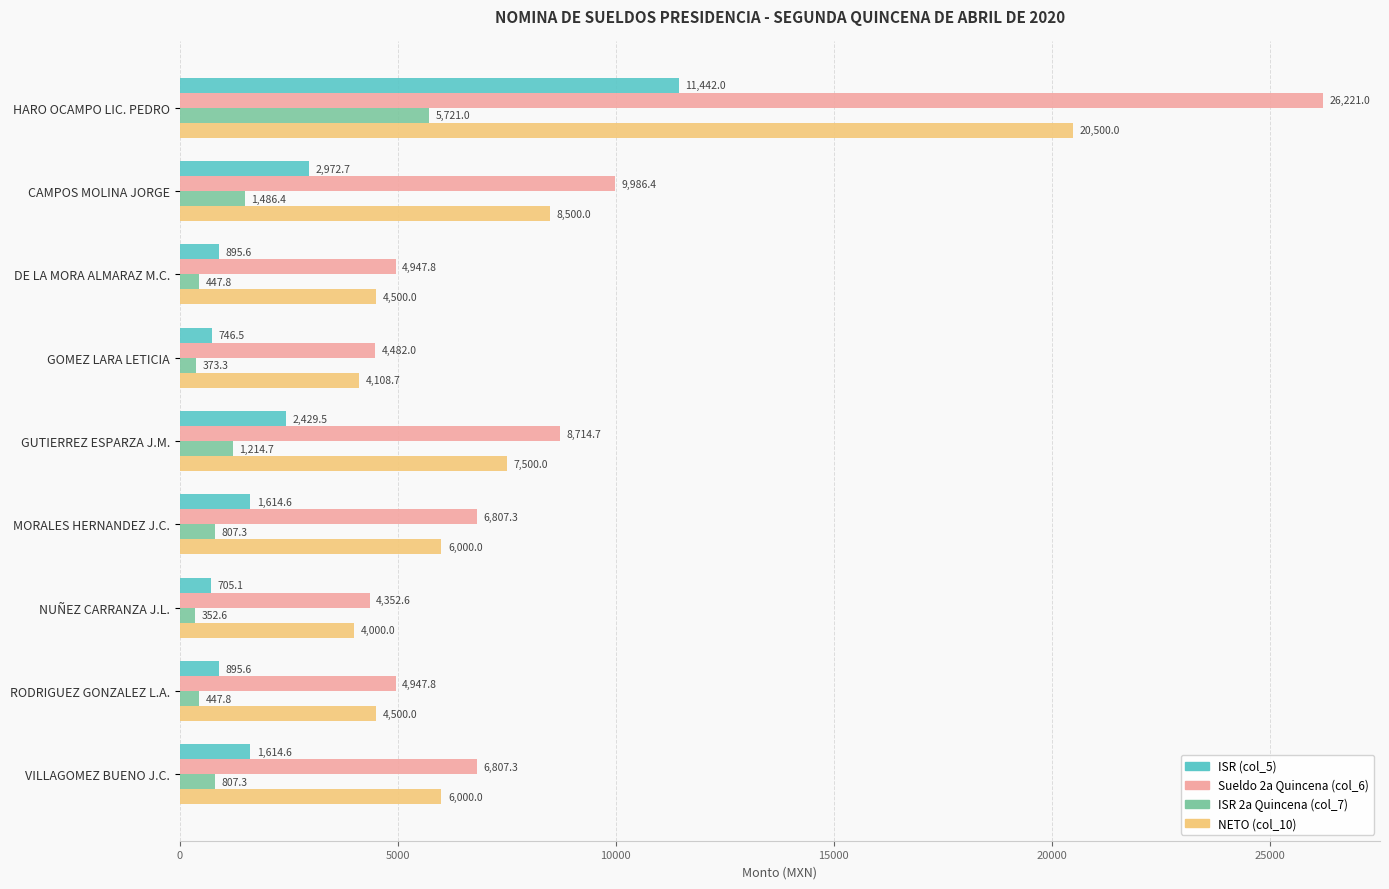

What is the maximum value for ISR (col_5)?

11442.0